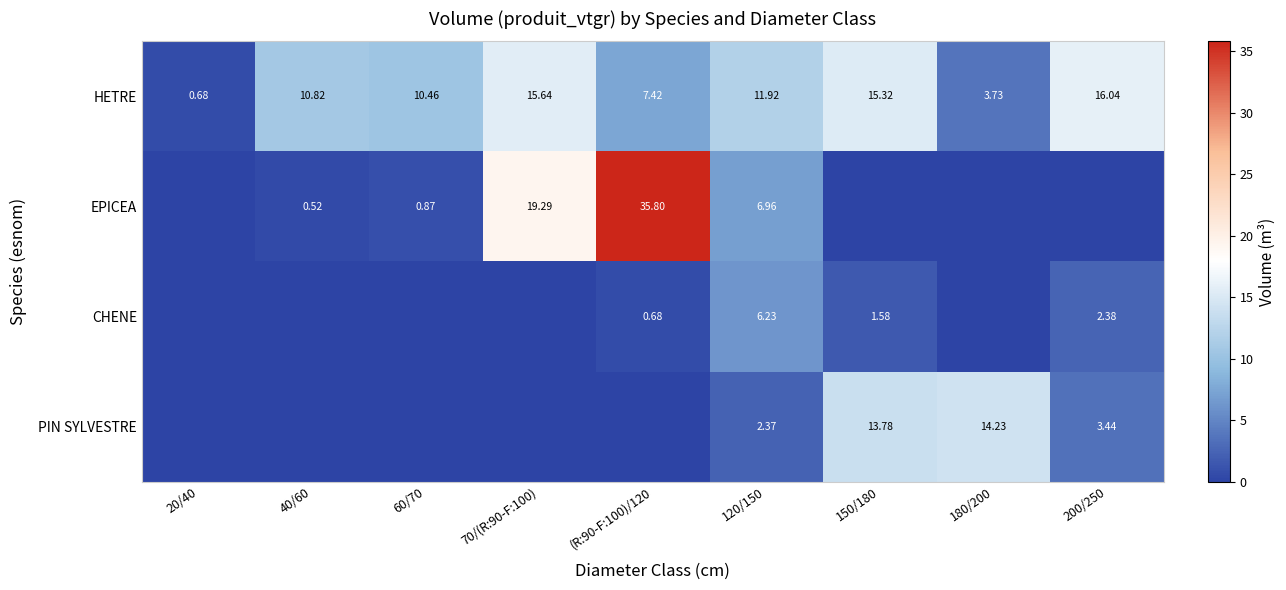

At 120/150, list the series in order from largest to smallest.

HETRE, EPICEA, CHENE, PIN SYLVESTRE